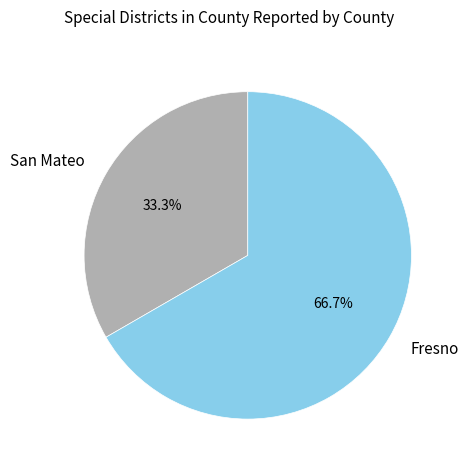

What percentage do Fresno and San Mateo together represent?

100.0%